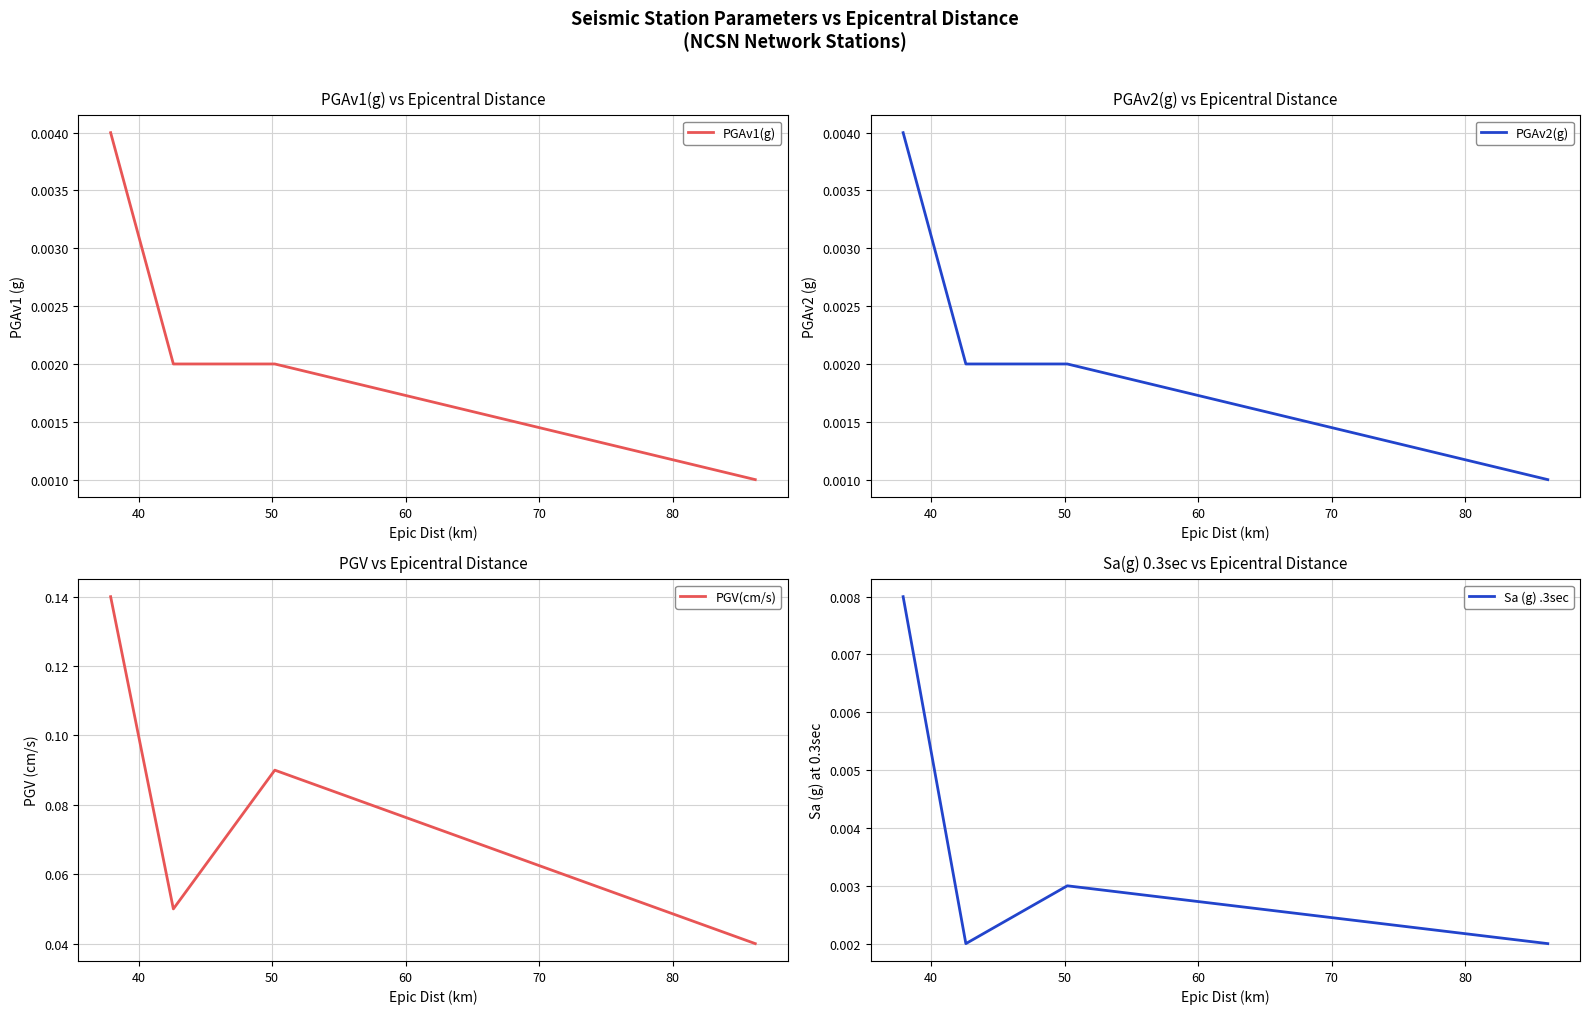

The PGAv2(g) series shows 0.0 at 50. True or false?

True